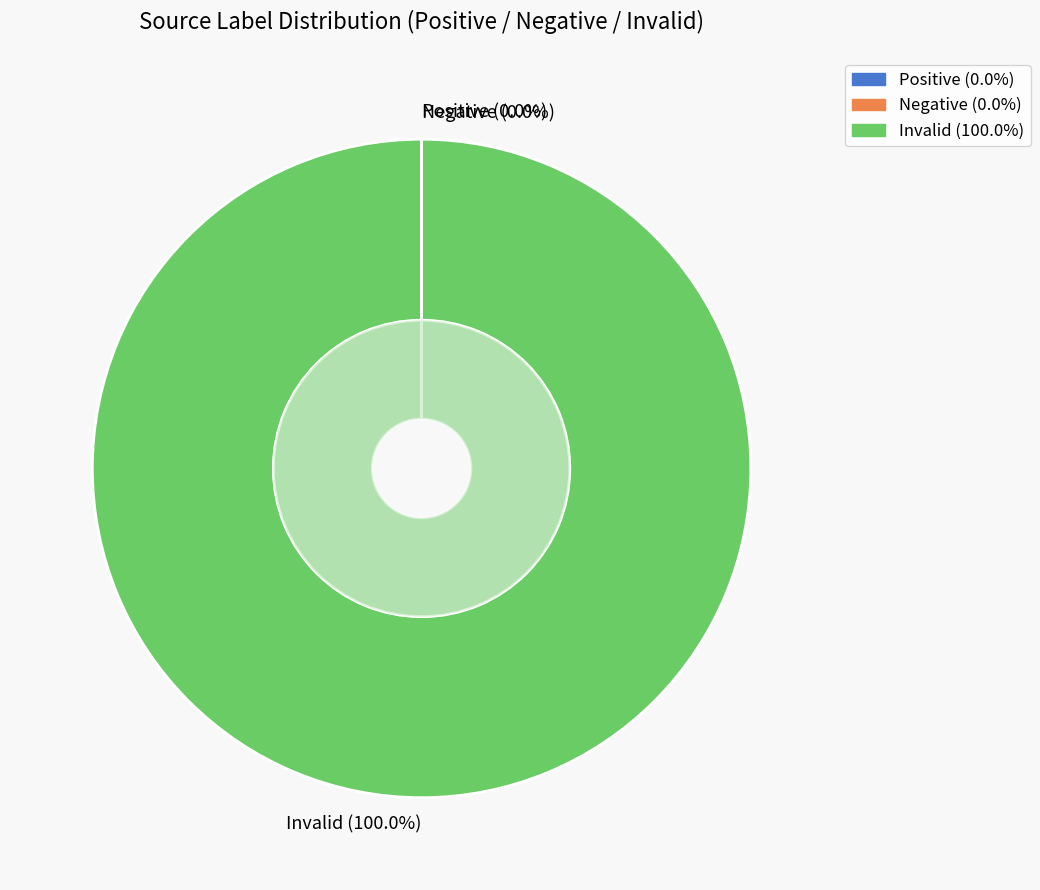

Is it true that Positive is 0% of the pie?

True